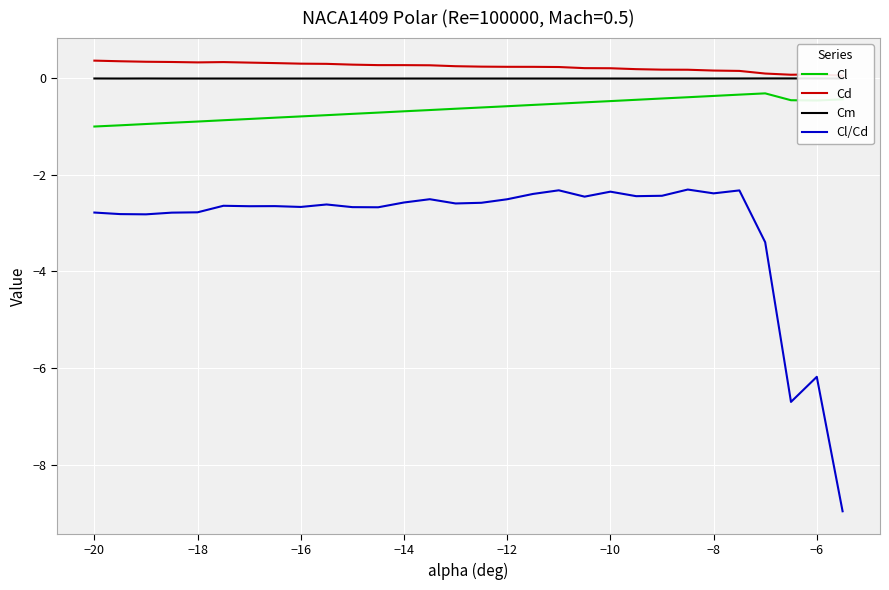

The value of Cl at −18 is -0.9. True or false?

True